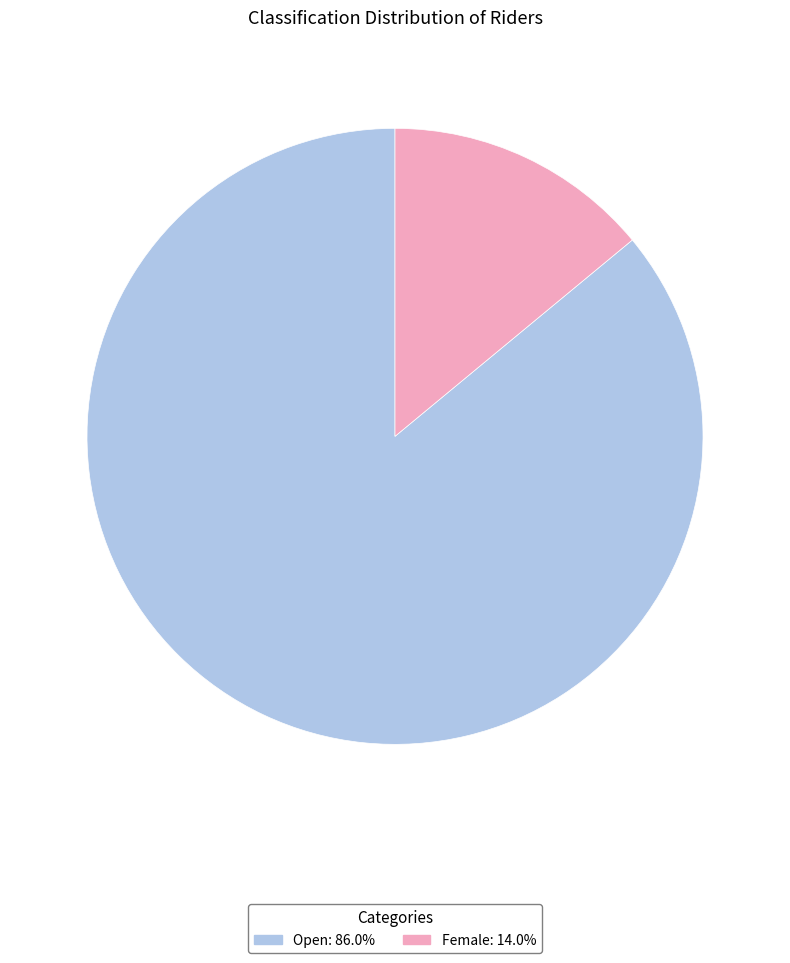

Between Female and Open, which is larger?

Open